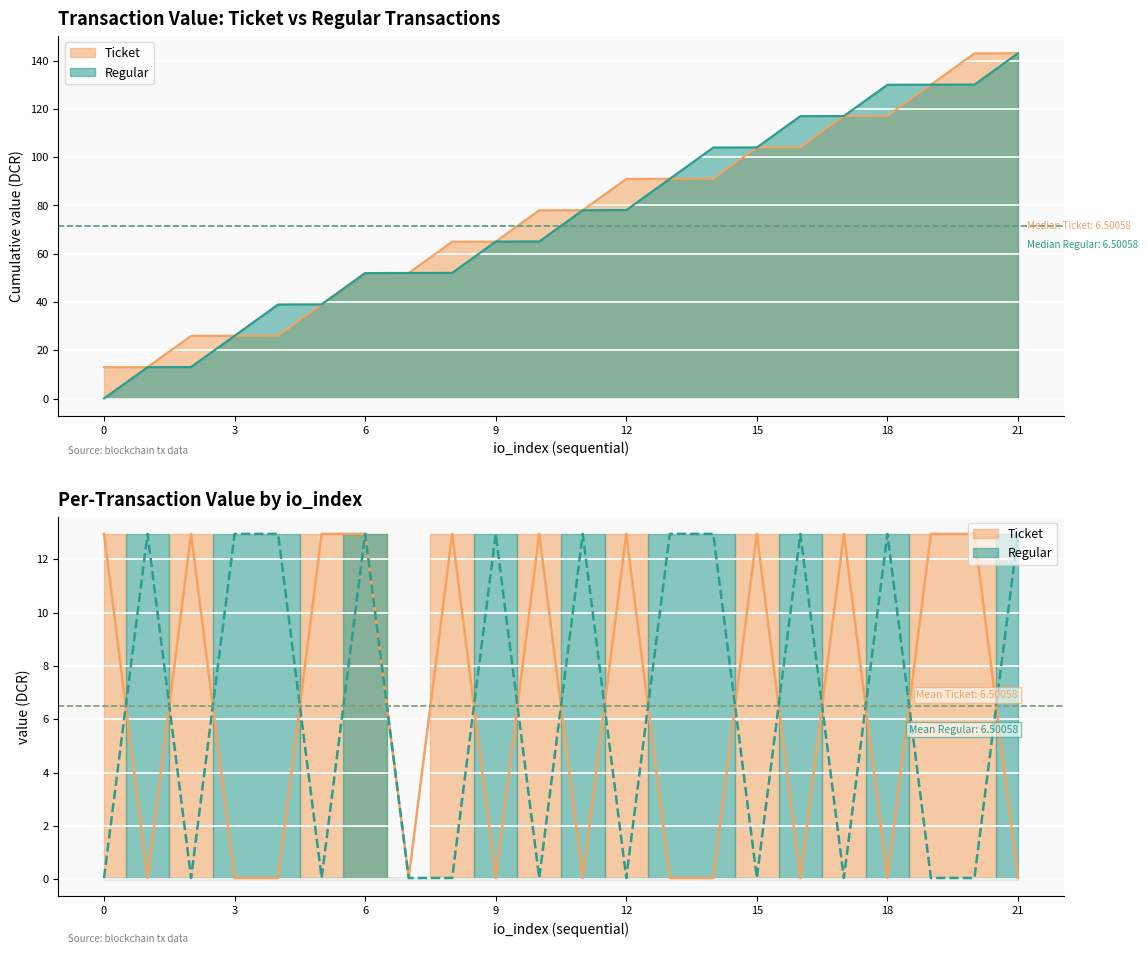

Which has a higher value, 9 or 8?

8